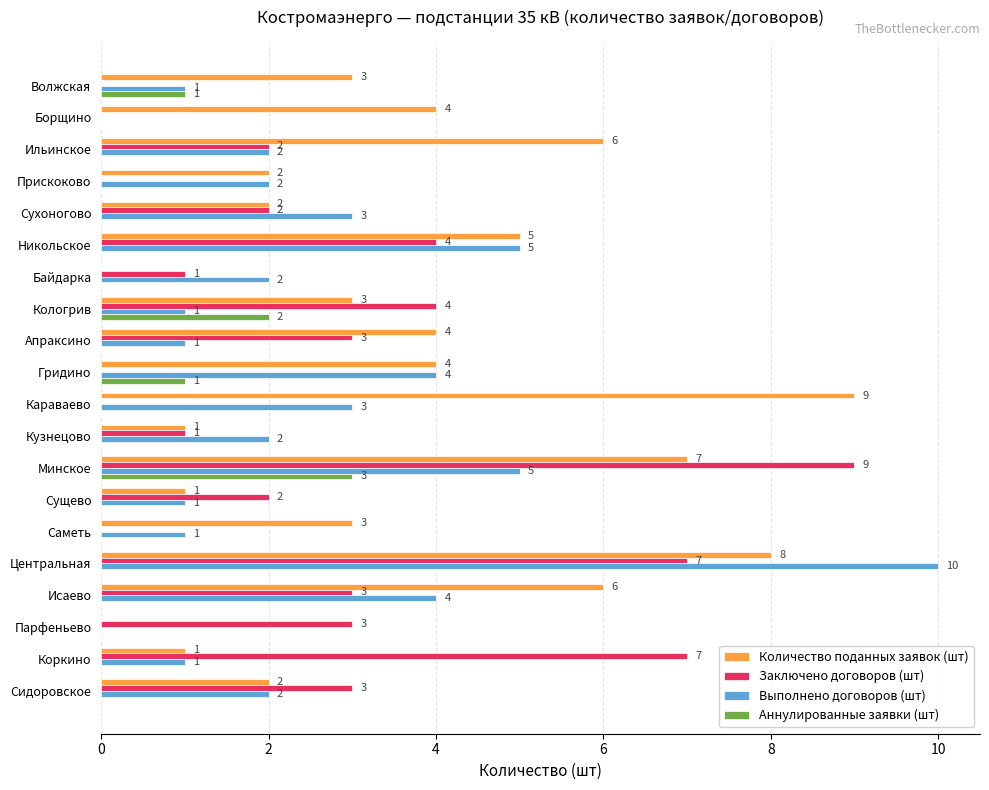

Count the number of categories in the chart.

20